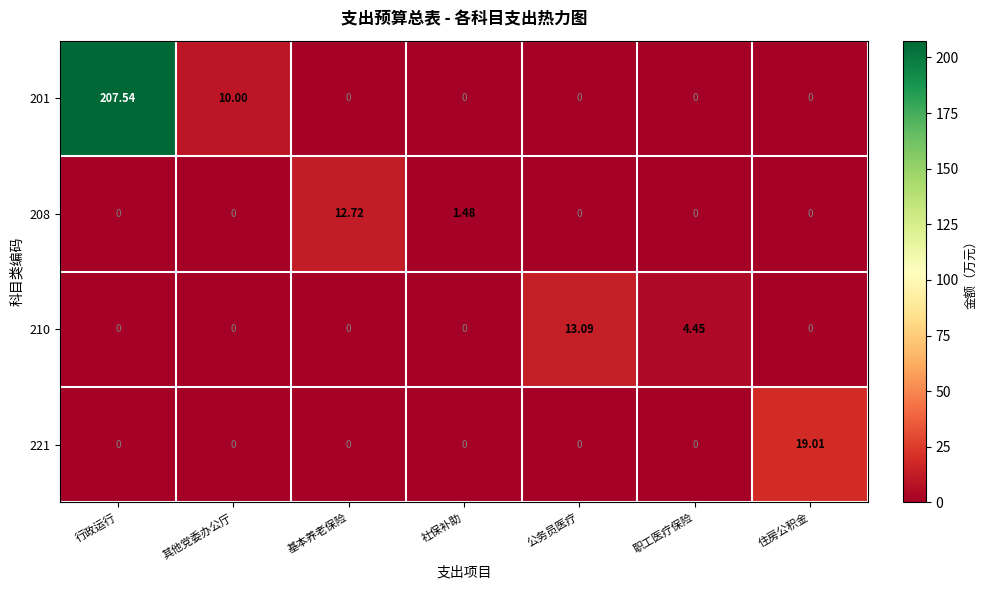

At which category is the sum across all series the highest?

行政运行